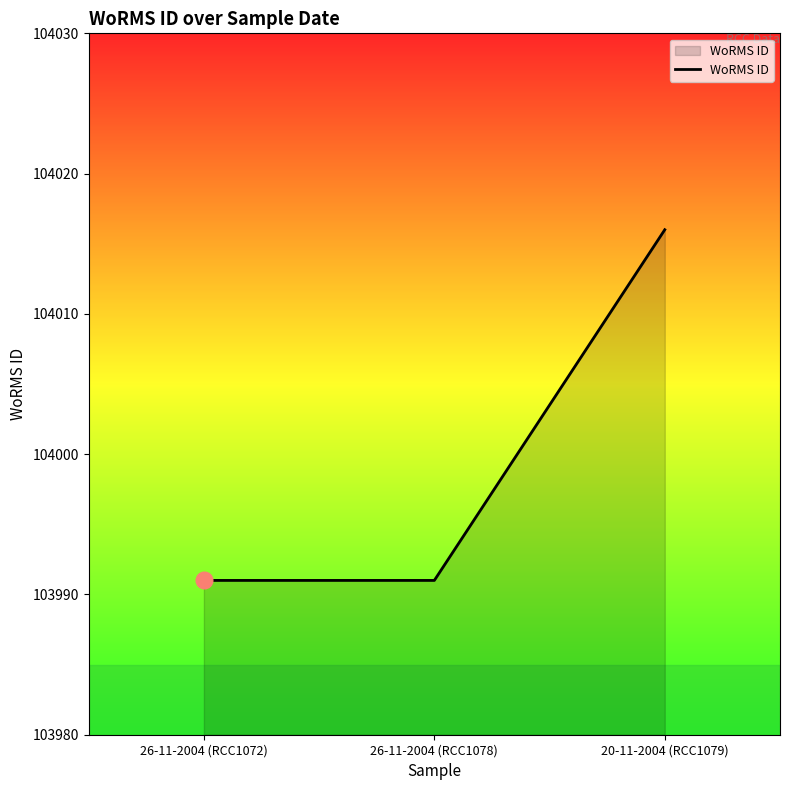

What position from the left is 26-11-2004 (RCC1072)?

1